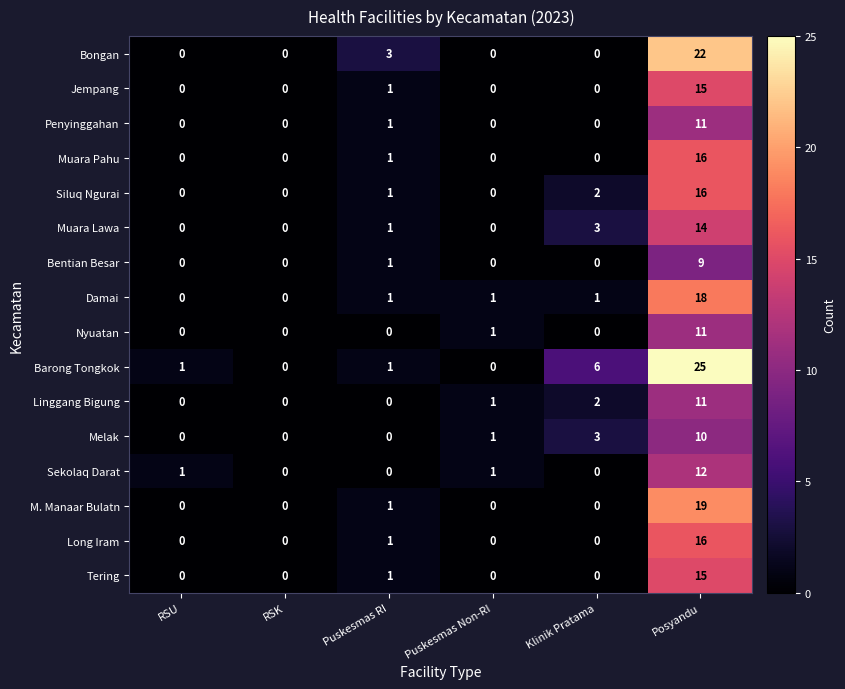

Which series has the largest range (max minus min)?

Barong Tongkok